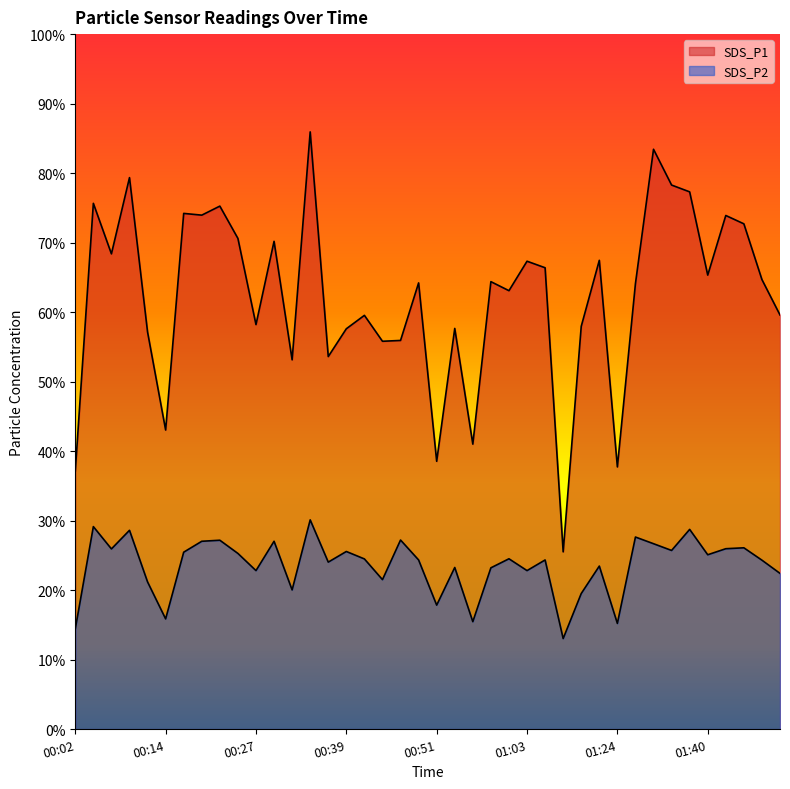

Which series has the largest total across all categories?

SDS_P1